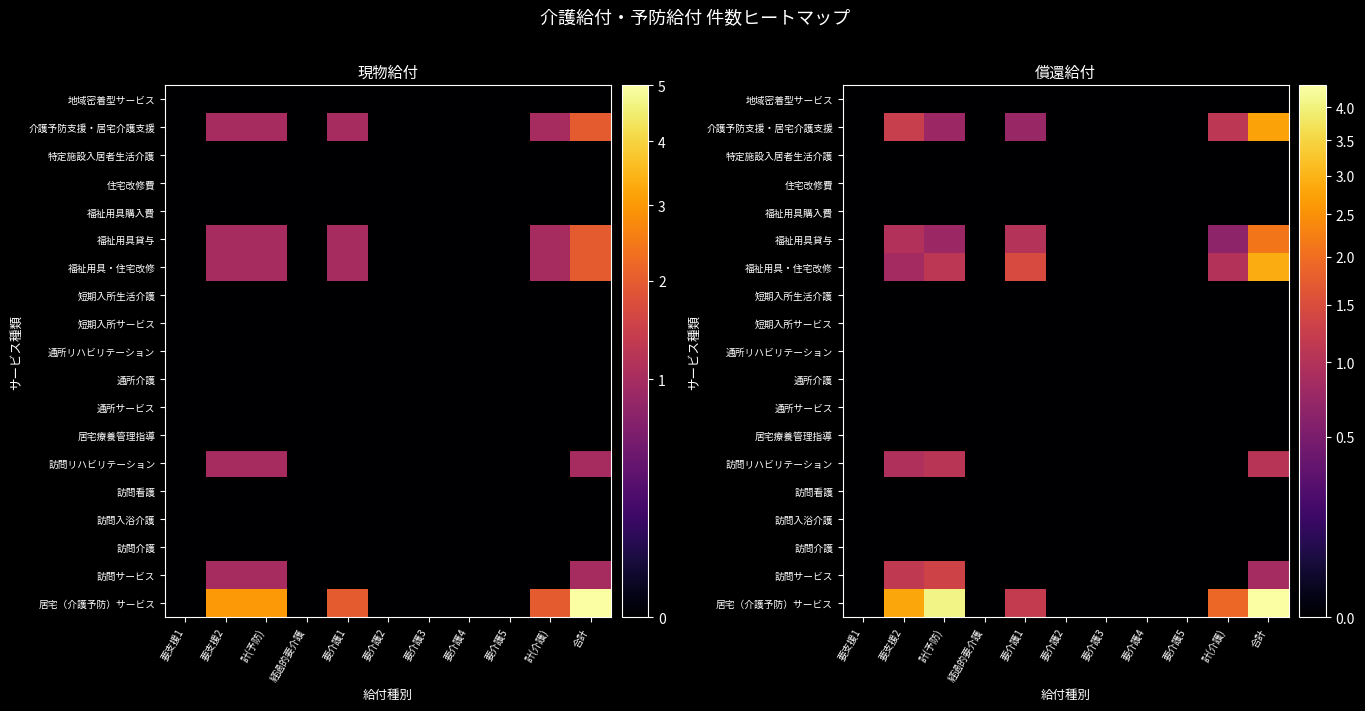

At which category does the chart reach its minimum across all series?

要支援1